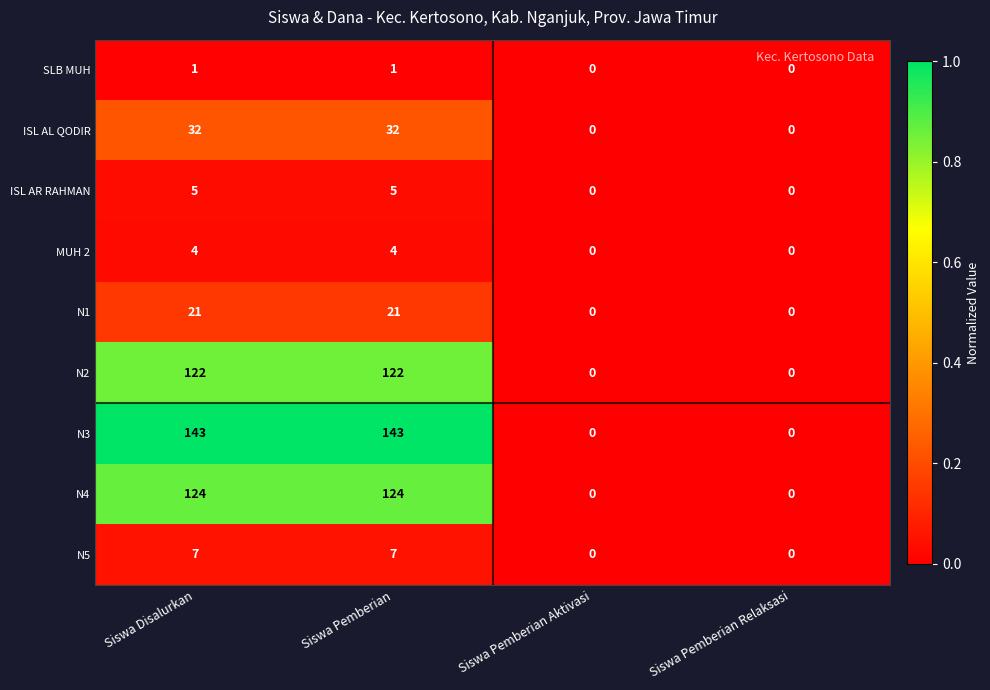

Count the N4 values in the range 0 to 124.

4